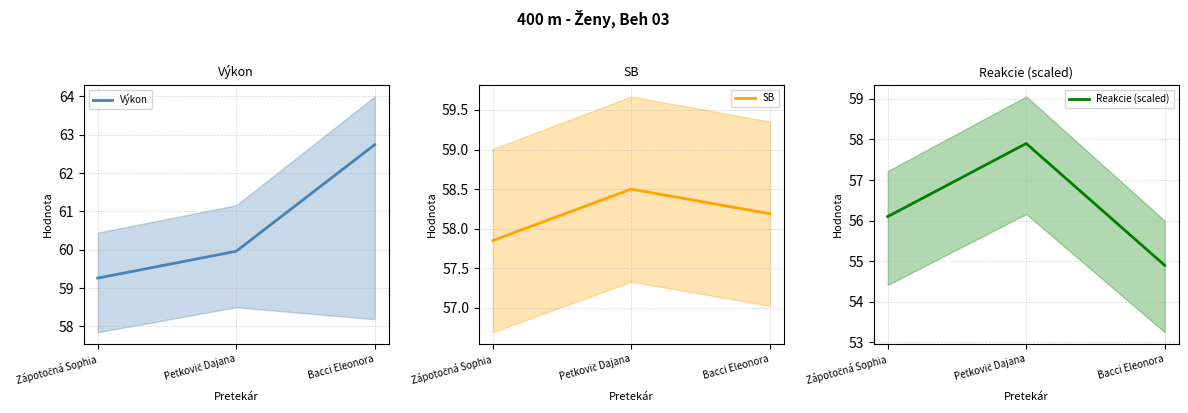

What is the sum of the Výkon values at Bacci Eleonora and Petkovič Dajana?

122.7